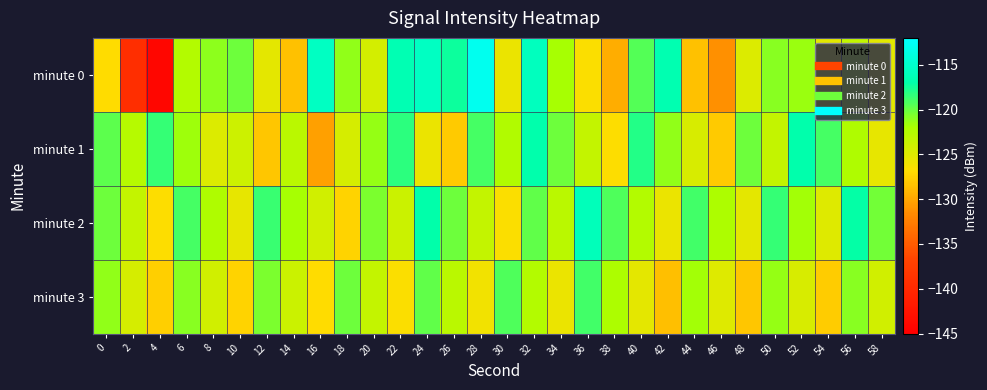

What is the total value across all series at 22?

-485.0